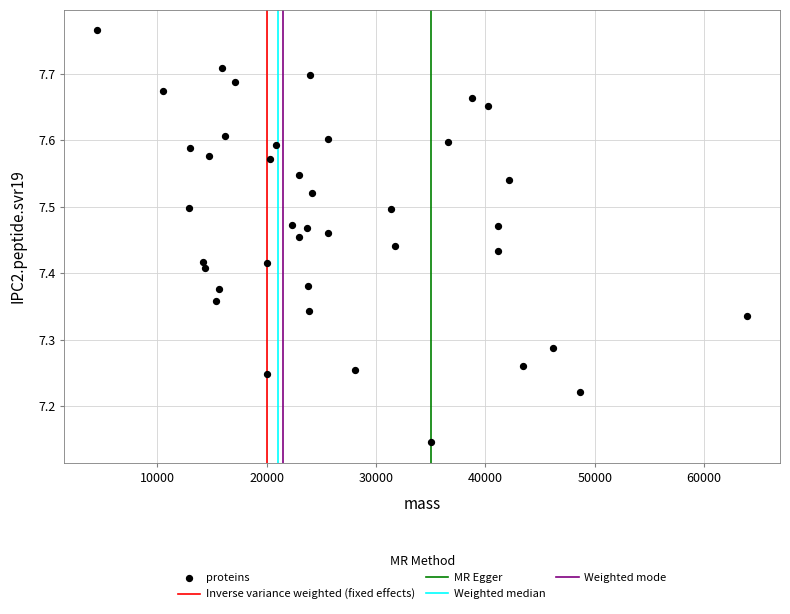

What is the range of Y values (max minus min)?

0.6